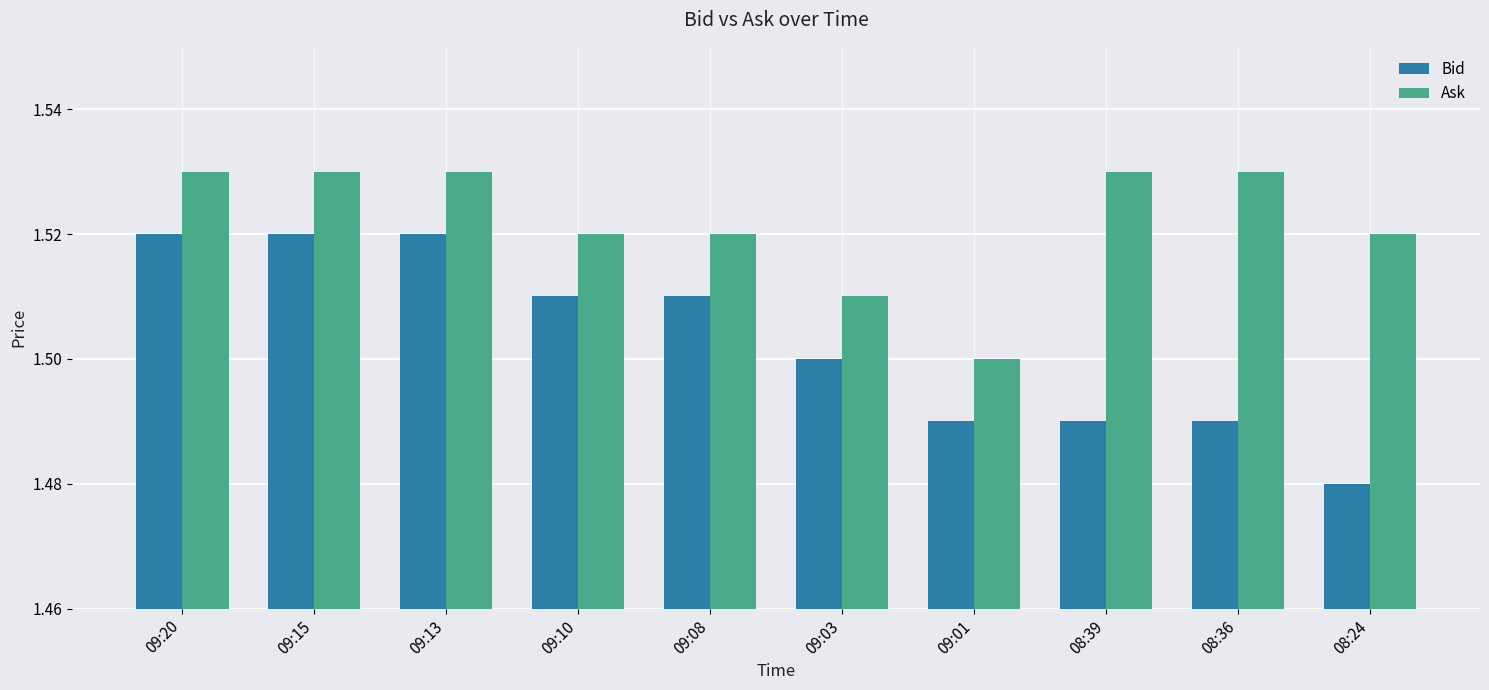

At which label does Ask reach its minimum?

09:01